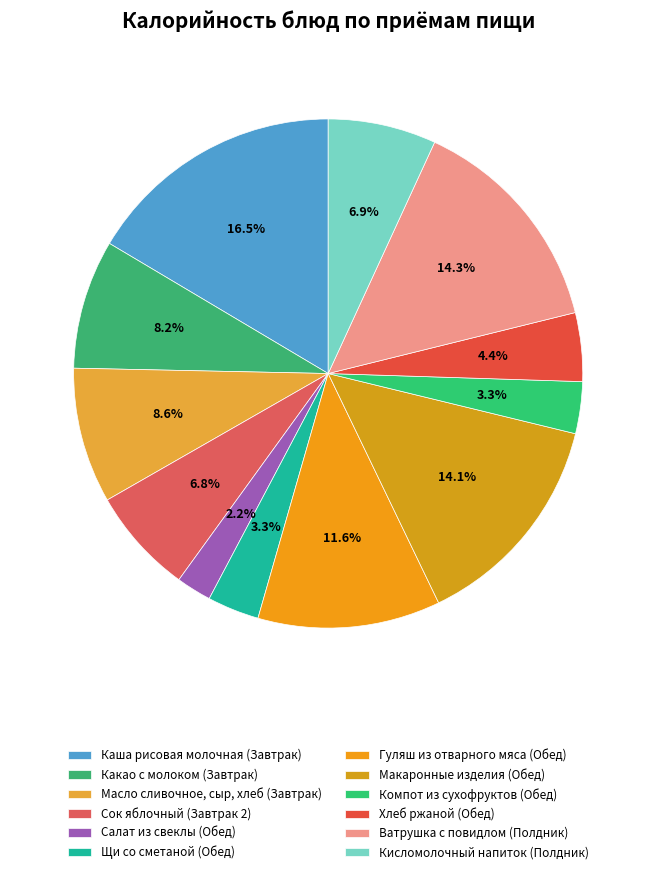

How many segments does this pie chart have?

12